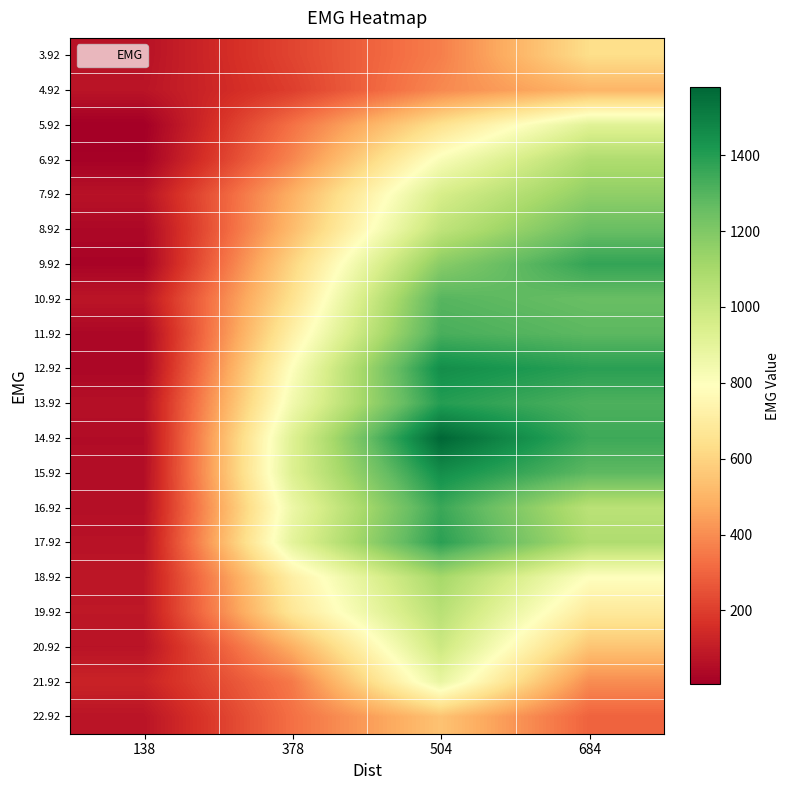

Reading left to right, transcribe all the data shown in this chart.

3.92: 138=67.3	378=217.7	504=365.6	684=632.6
4.92: 138=74.6	378=201.2	504=388.8	684=502.4
5.92: 138=4.8	378=330.7	504=647.5	684=915.6
6.92: 138=12.7	378=381.9	504=815.7	684=1077.7
7.92: 138=66.8	378=487.6	504=954.3	684=1159.5
8.92: 138=34.1	378=520.2	504=1026.1	684=1254.6
9.92: 138=20.7	378=600.9	504=1176.3	684=1367.8
10.92: 138=78.9	378=646.5	504=1294.2	684=1256.1
11.92: 138=32.0	378=719.5	504=1323.8	684=1282.9
12.92: 138=30.4	378=796.4	504=1453.9	684=1388.1
13.92: 138=58.9	378=843.0	504=1397.5	684=1314.6
14.92: 138=47.4	378=922.8	504=1579.5	684=1346.7
15.92: 138=49.7	378=927.8	504=1451.1	684=1279.2
16.92: 138=57.8	378=862.0	504=1353.6	684=1043.5
17.92: 138=68.3	378=899.0	504=1386.2	684=1077.2
18.92: 138=81.3	378=710.9	504=1104.3	684=792.7
19.92: 138=85.6	378=670.6	504=1050.1	684=685.6
20.92: 138=72.3	378=485.2	504=989.1	684=550.3
21.92: 138=121.6	378=351.5	504=880.4	684=398.2
22.92: 138=73.4	378=327.9	504=544.1	684=296.8